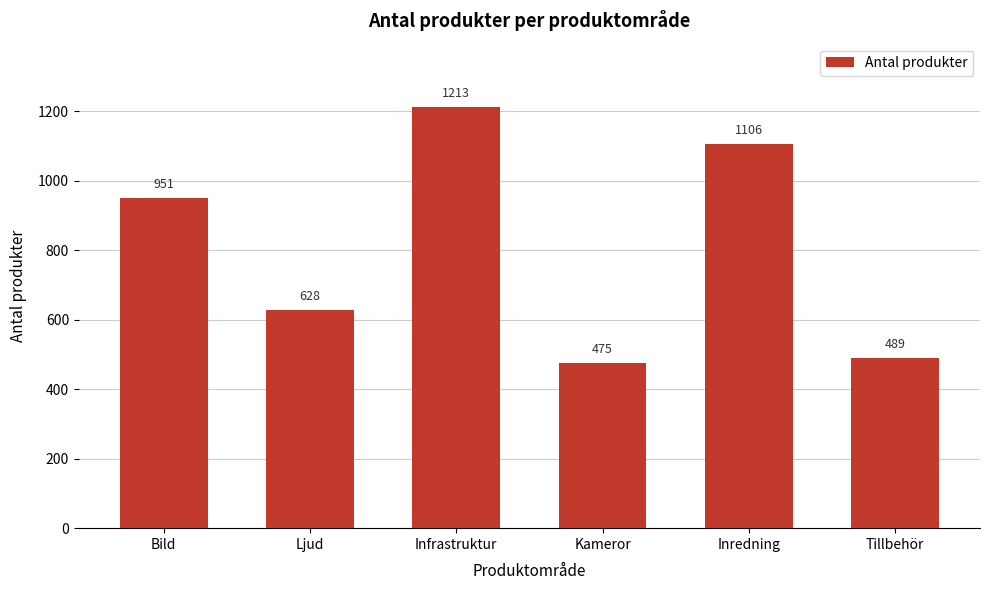

Reading left to right, what are all the values shown in this chart?

951	628	1213	475	1106	489